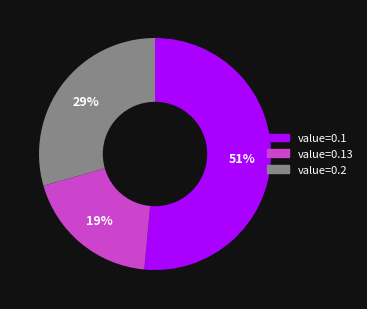

To the nearest percent, what is the average slice percentage?

33%